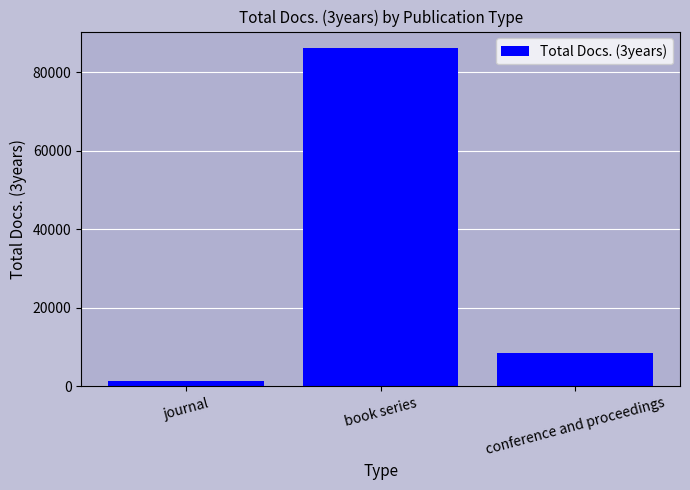

True or false: the data shows 8638 at conference and proceedings.

True